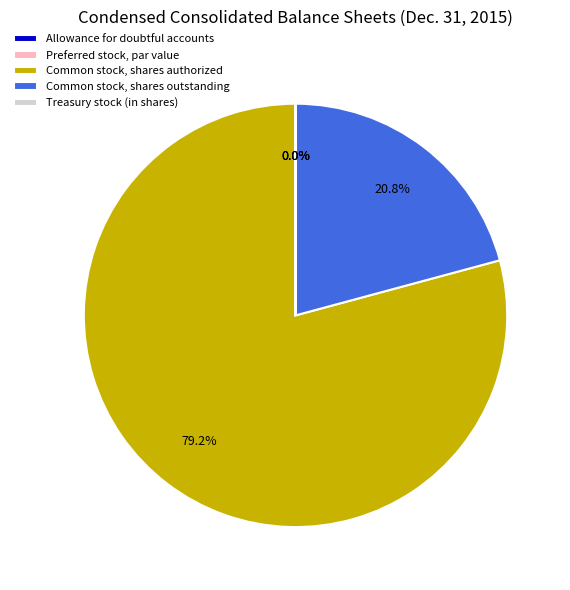

What percentage is NOT represented by Common stock, shares outstanding?

79.2%